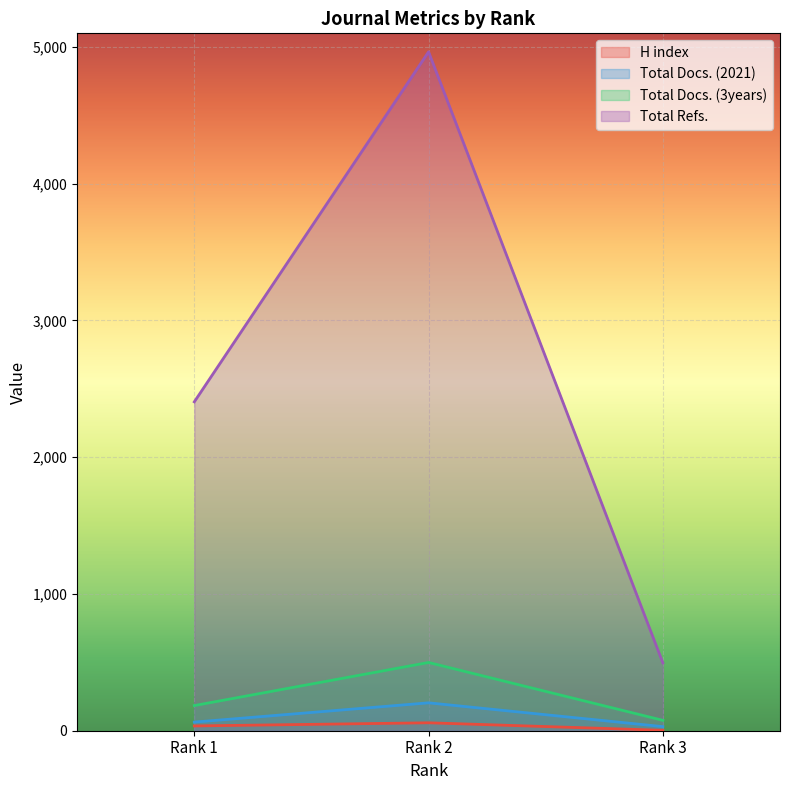

What is the value of the Total Refs. point at the 3rd from the left?

496